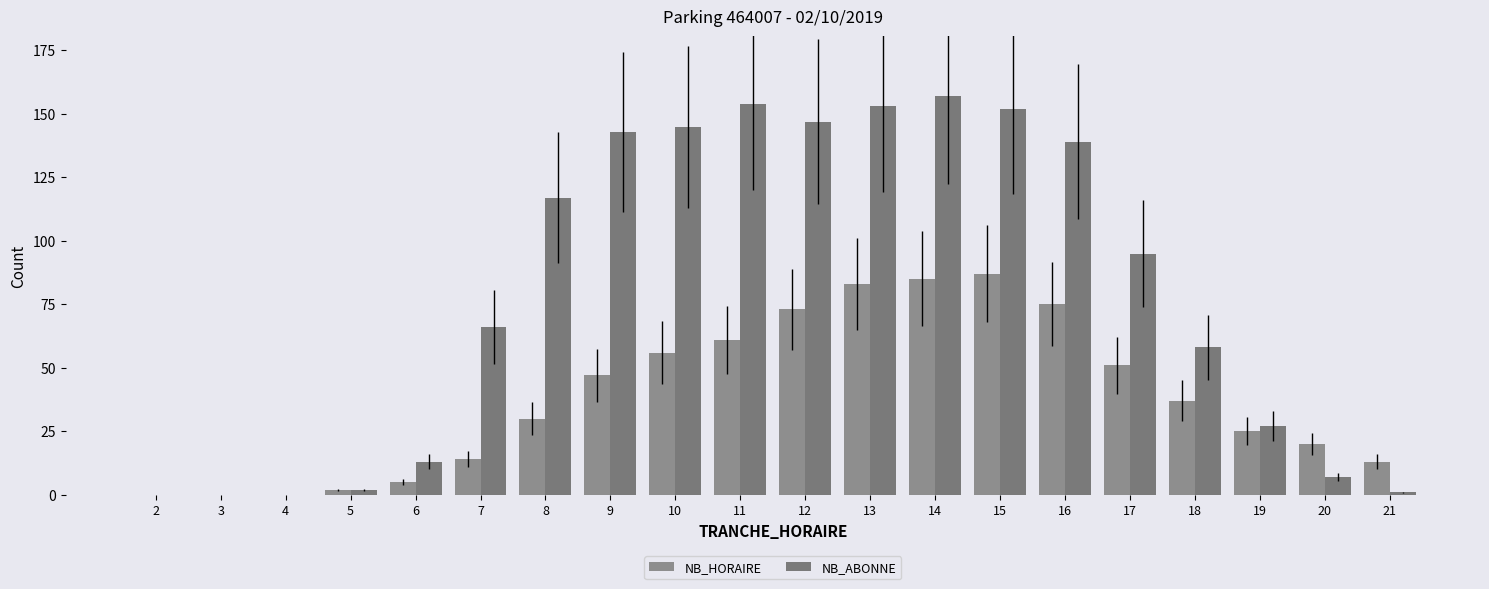

At which category is the sum across all series the highest?

14